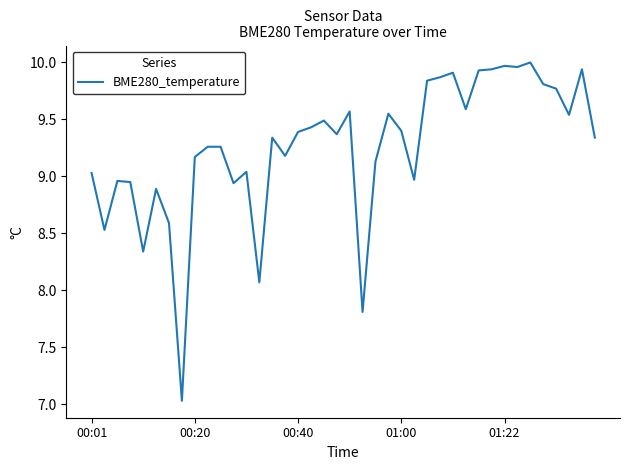

What is the difference between the maximum and minimum values?

3.0